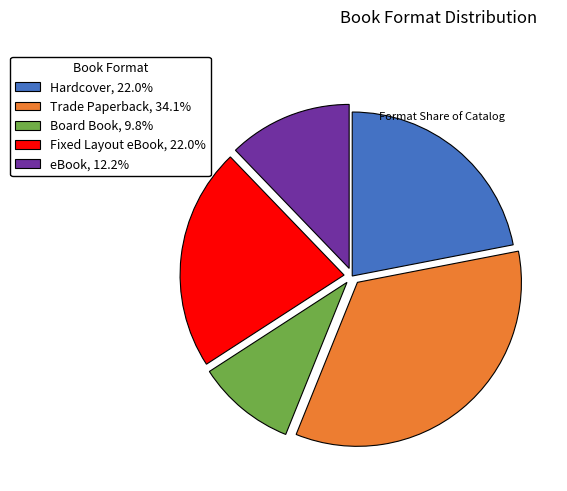

Combined, do Trade Paperback, 34.1% and Hardcover, 22.0% account for over 50%?

Yes